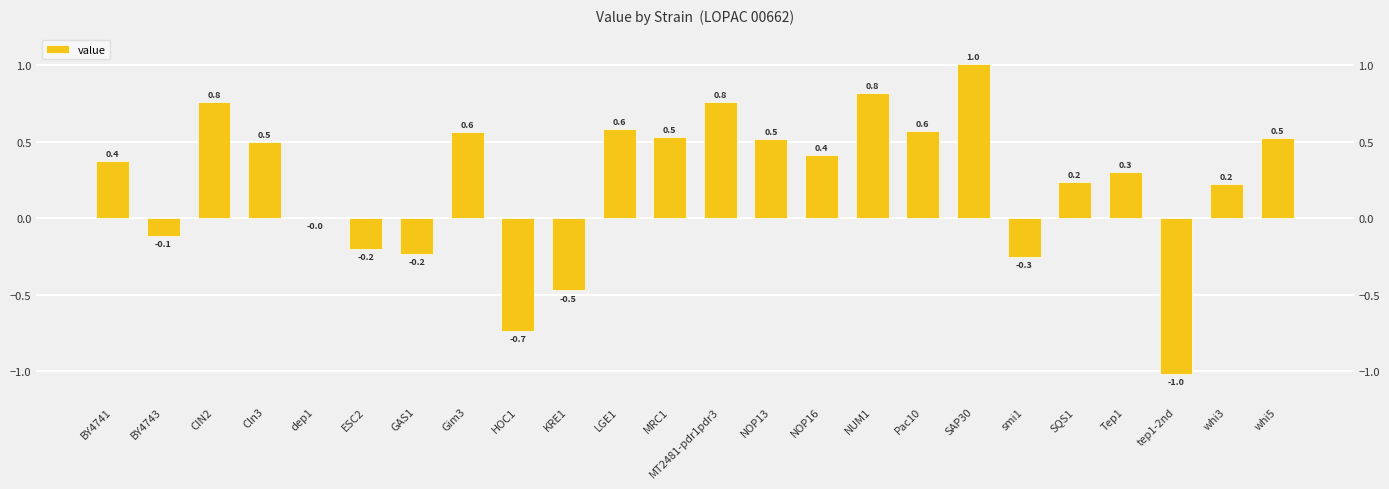

What position from the left is NOP16?

15